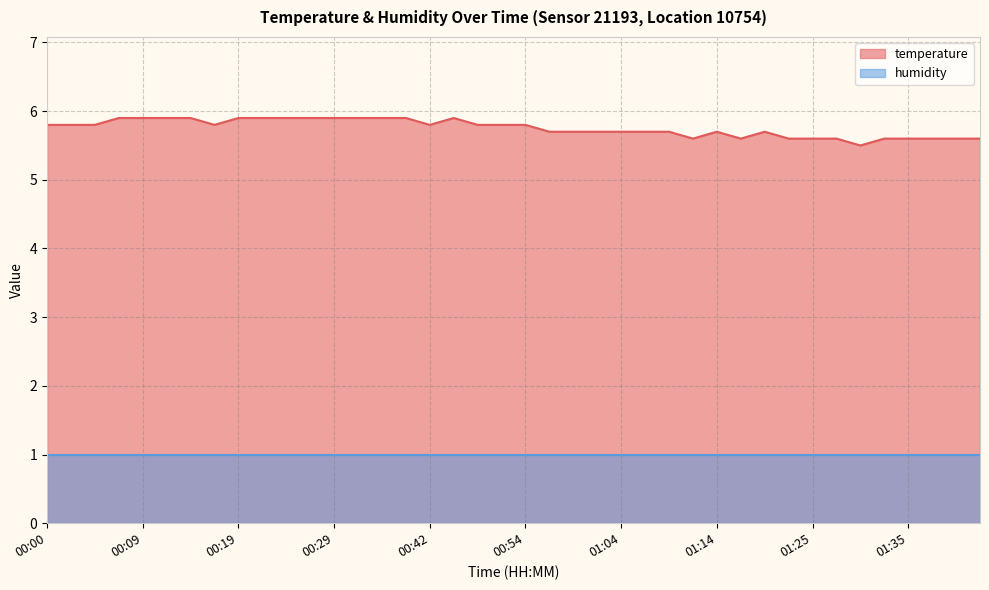

What is the average value?

5.8